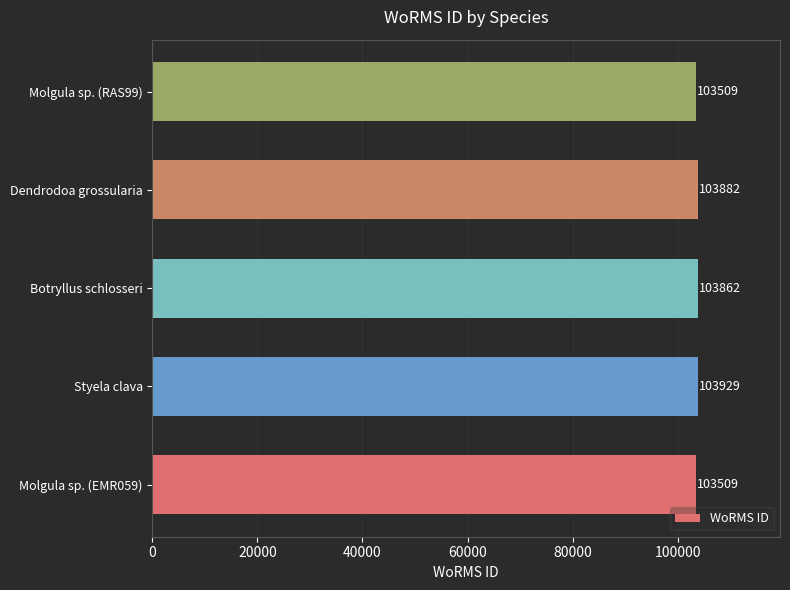

What is the change in value from Molgula sp. (EMR059) to Botryllus schlosseri?

+353